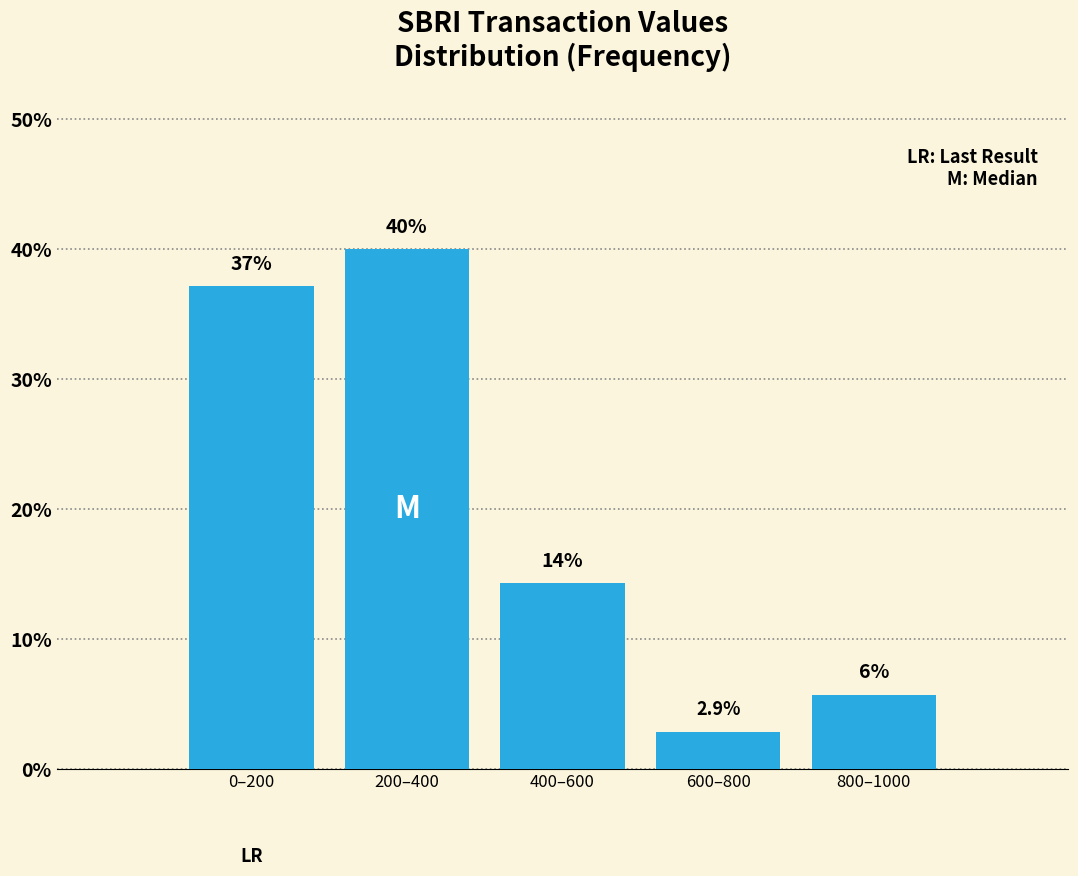

Reading left to right, what are all the values shown in this chart?

37.1	40.0	14.3	2.9	5.7